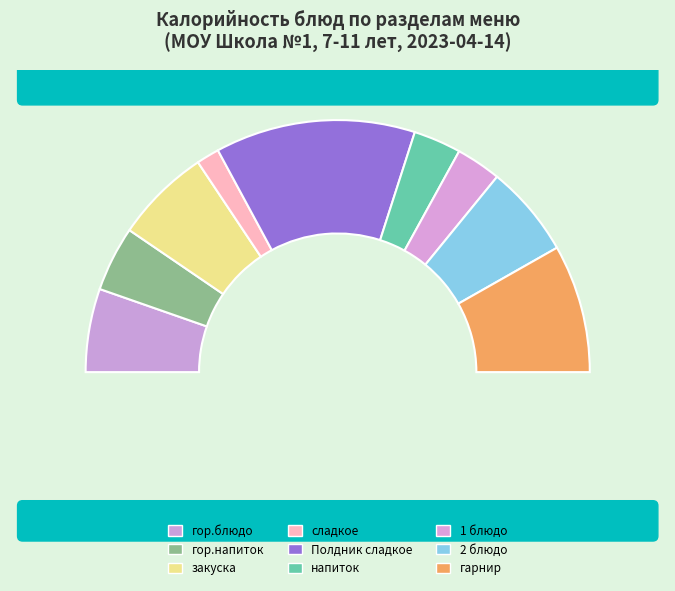

To the nearest percent, what is the difference between the largest and smallest slice percentages?

23%